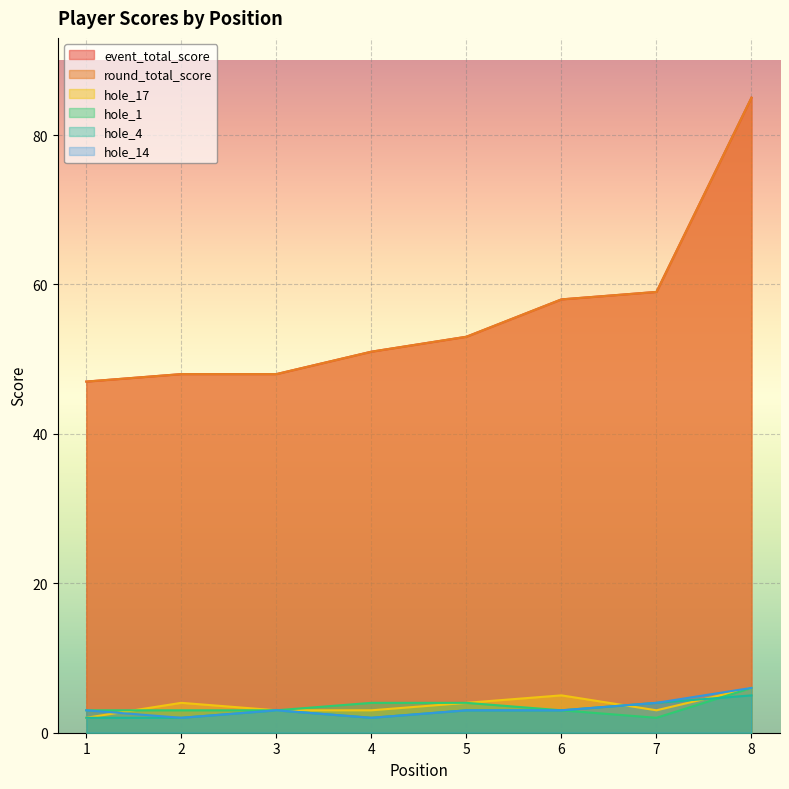

What is the value of the event_total_score point at the 8th from the left?

85